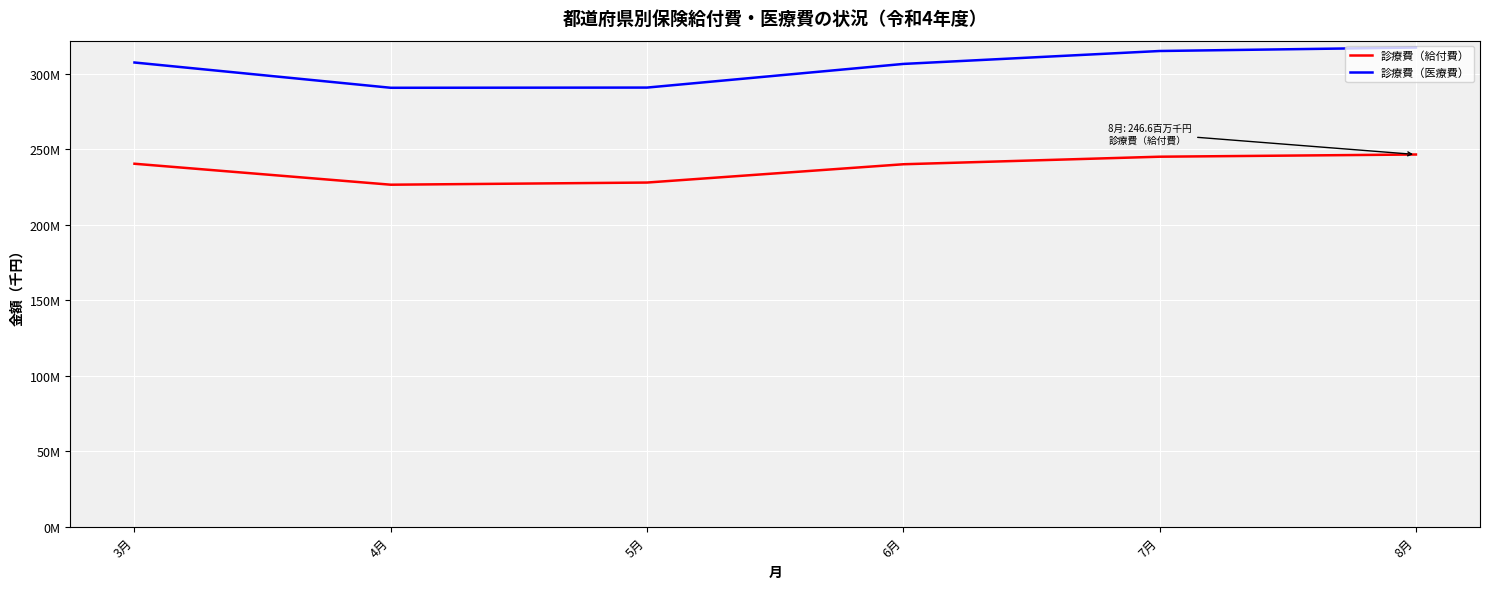

List the labels in order of 診療費（医療費） value, largest first.

8月, 7月, 3月, 6月, 5月, 4月